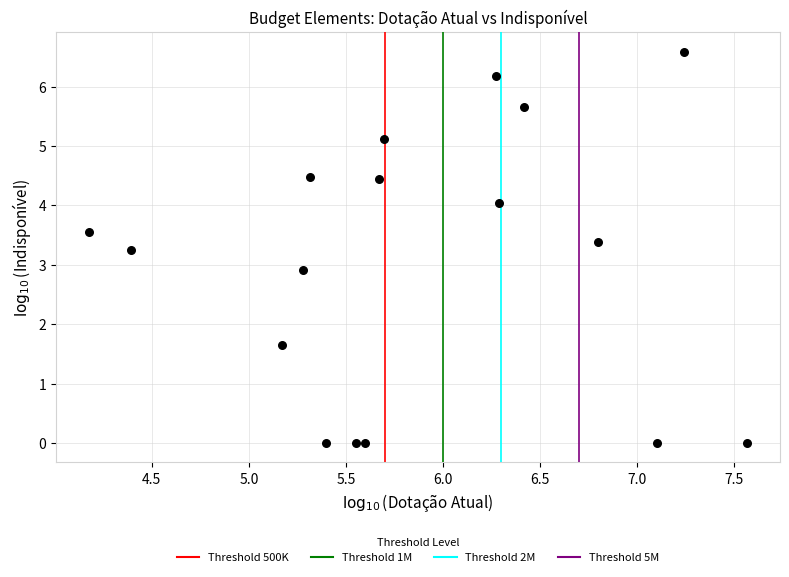

What is the range of Y values (max minus min)?

6.6